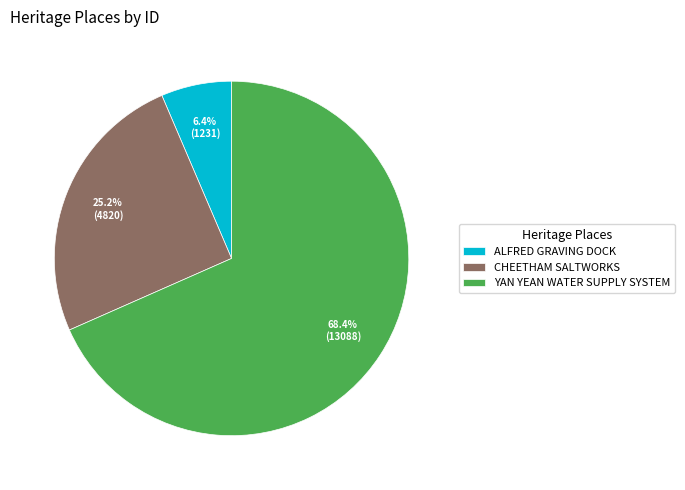

Does any single category account for the majority?

Yes